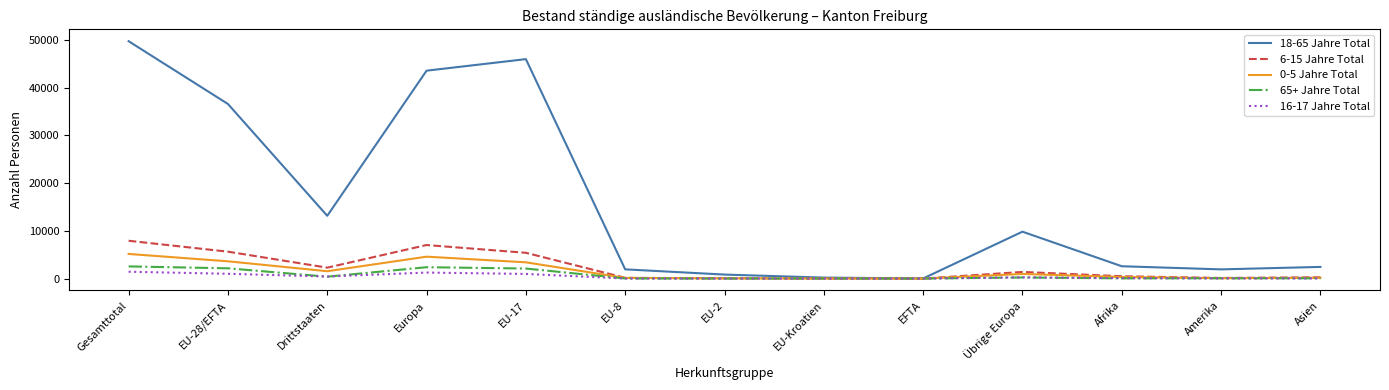

The 18-65 Jahre Total series shows 2583 at Afrika. True or false?

True